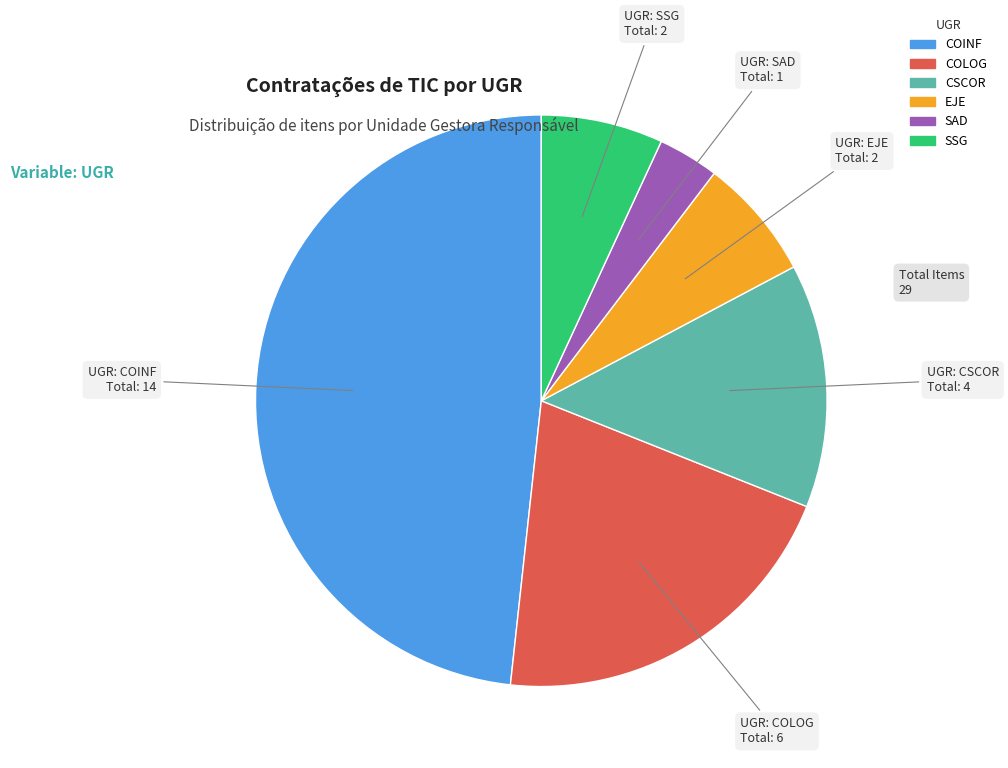

True or false: SSG accounts for 13% of the total.

False